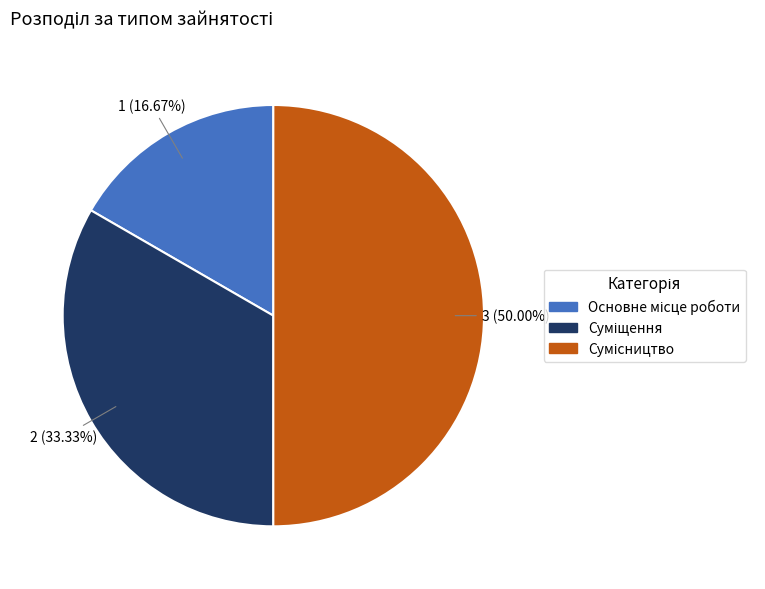

Which category has the biggest portion of the pie?

Сумісництво